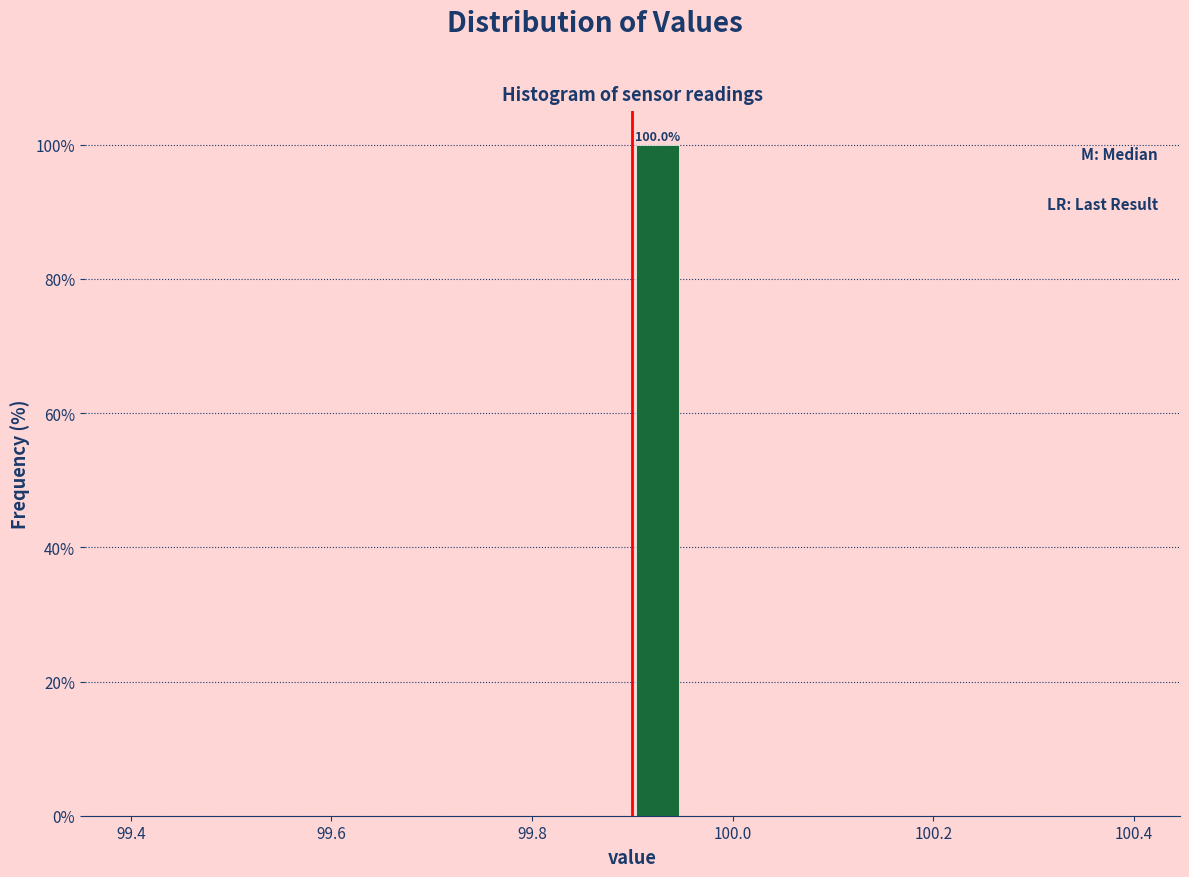

Around what value on the x-axis is the tallest bar? Give the approximate position of its centre, as read against the axis.

99.92